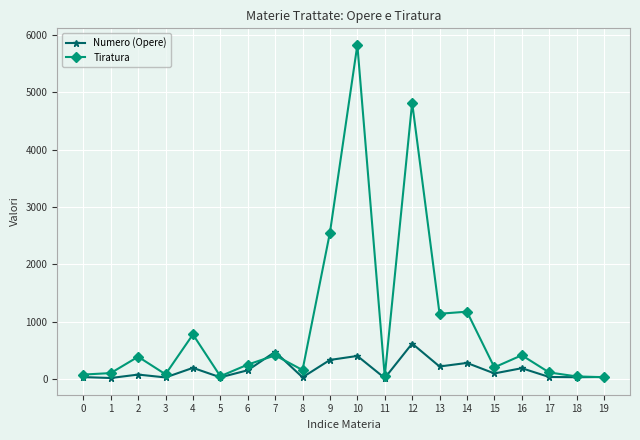

What is the total value across all series at 8?

181